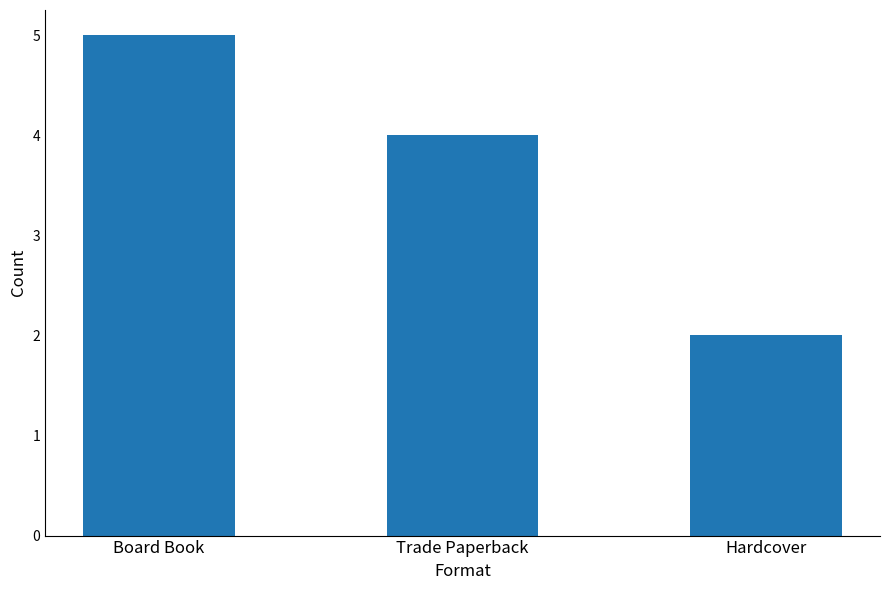

List the labels in order of value, largest first.

Board Book, Trade Paperback, Hardcover